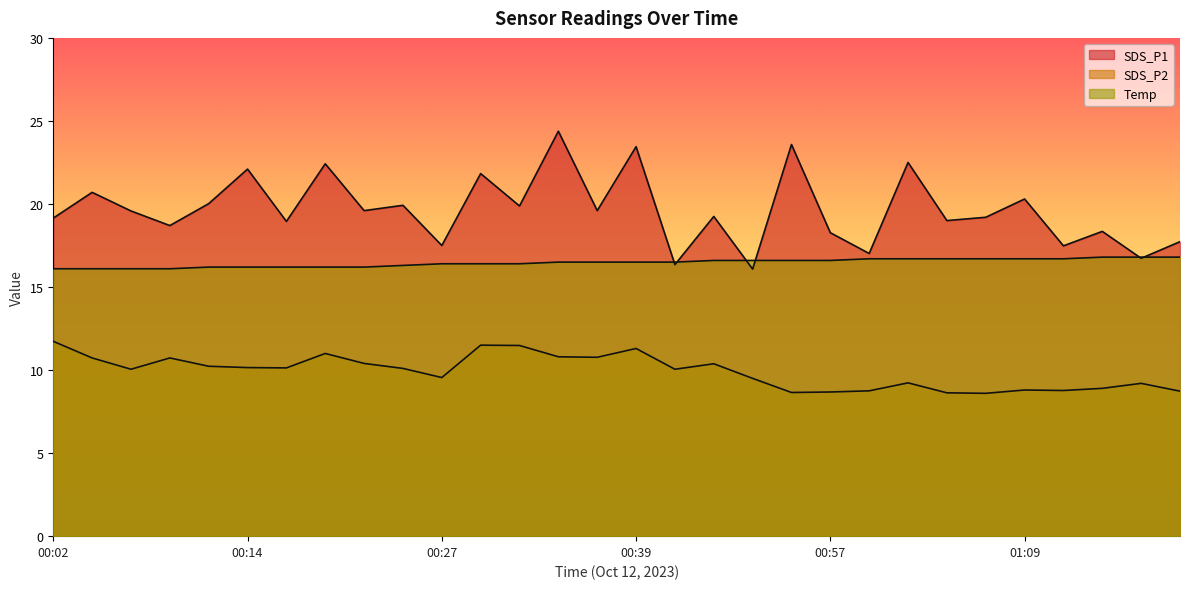

Which series has the widest spread of values?

SDS_P1